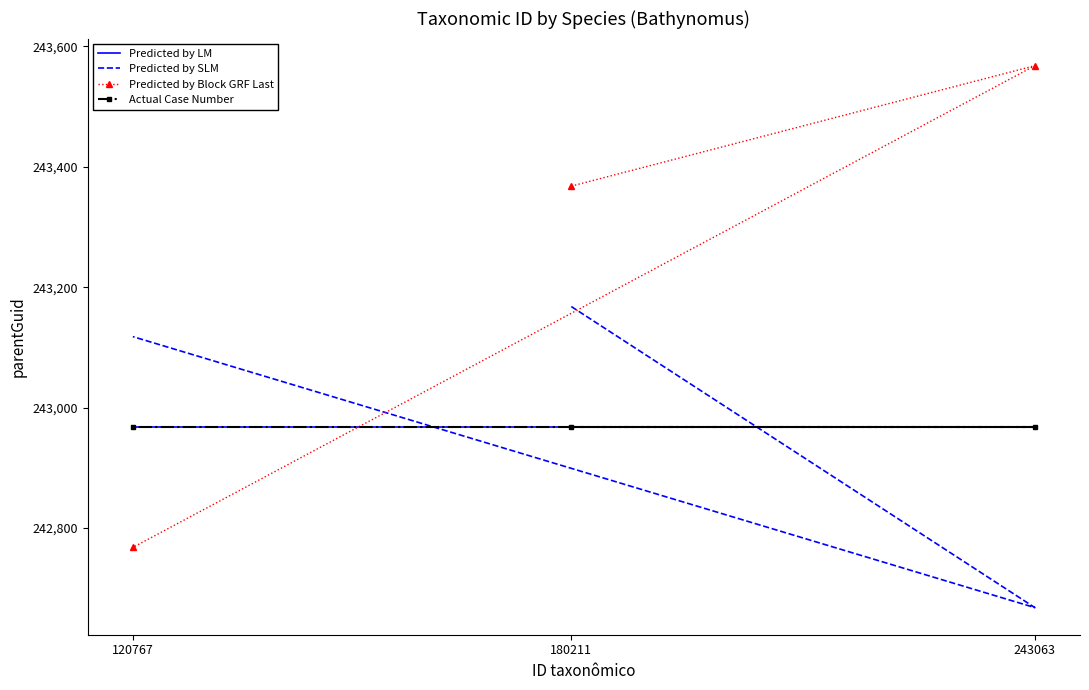

What is the approximate value of Predicted by Block GRF Last at 243063, to the nearest 100?

243600